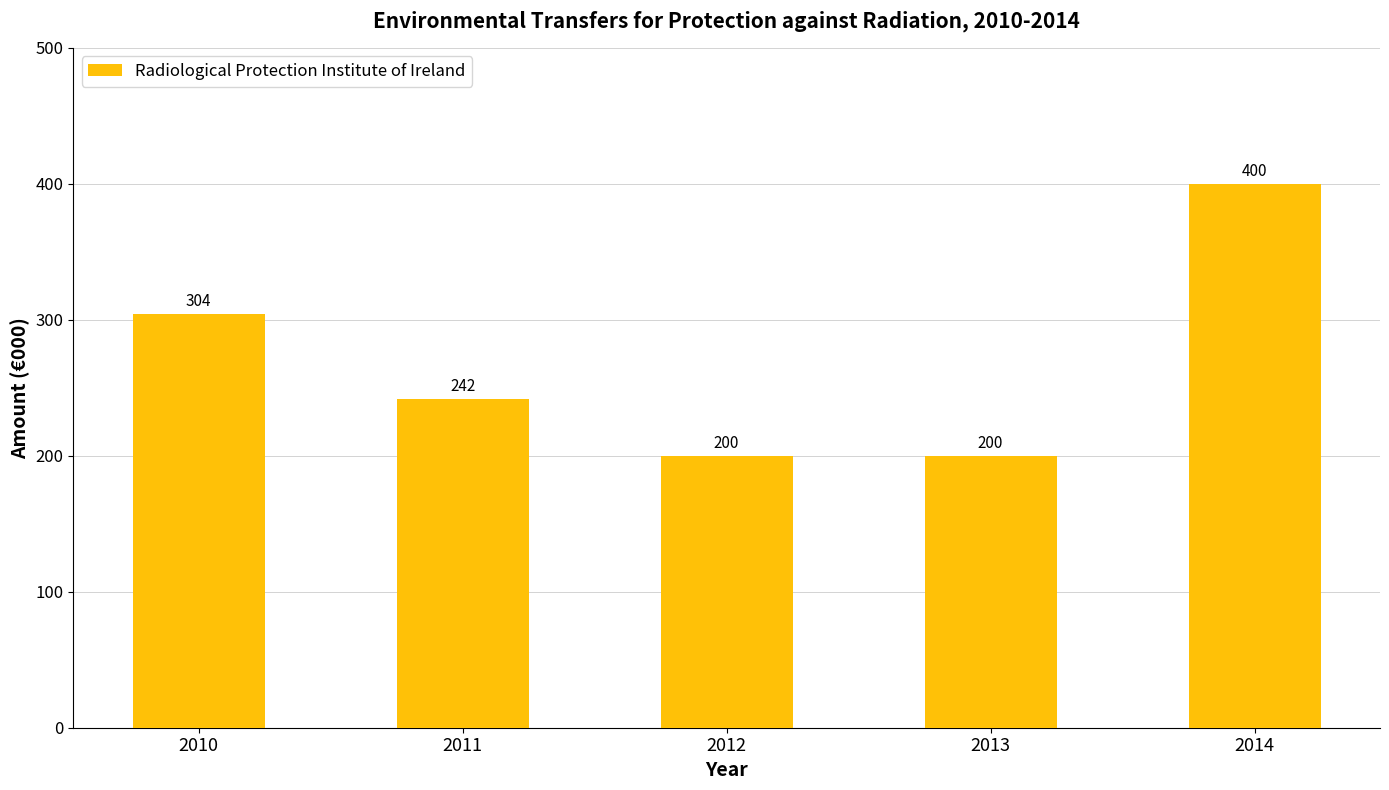

Count the values in the range 200 to 304.

4